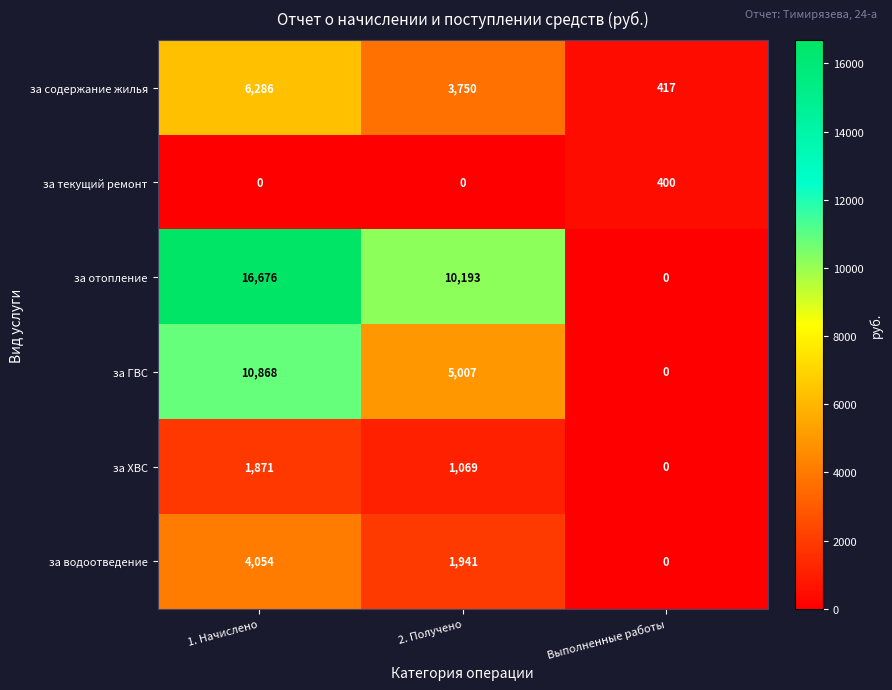

What is the difference between the highest and lowest values at Выполненные работы?

417